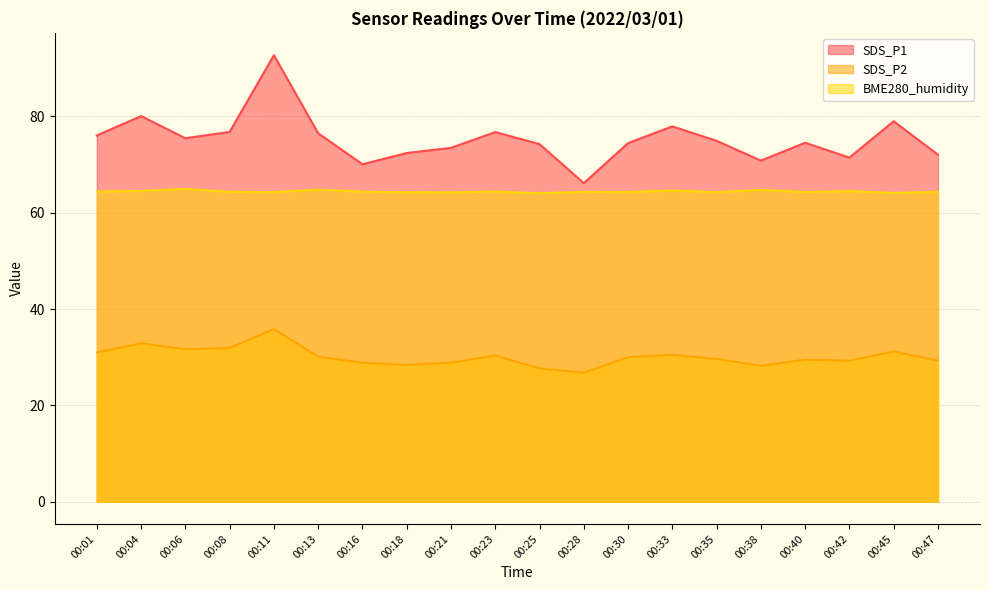

List the series in order of their peak value, lowest first.

SDS_P2, BME280_humidity, SDS_P1